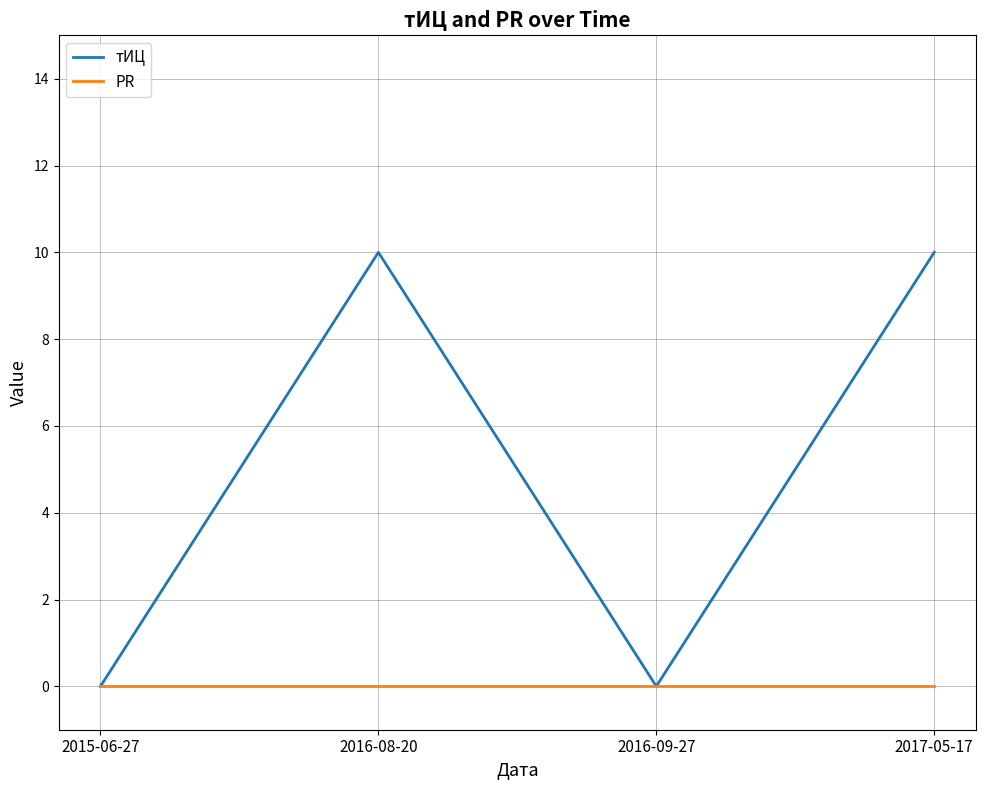

What position from the left is 2015-06-27?

1